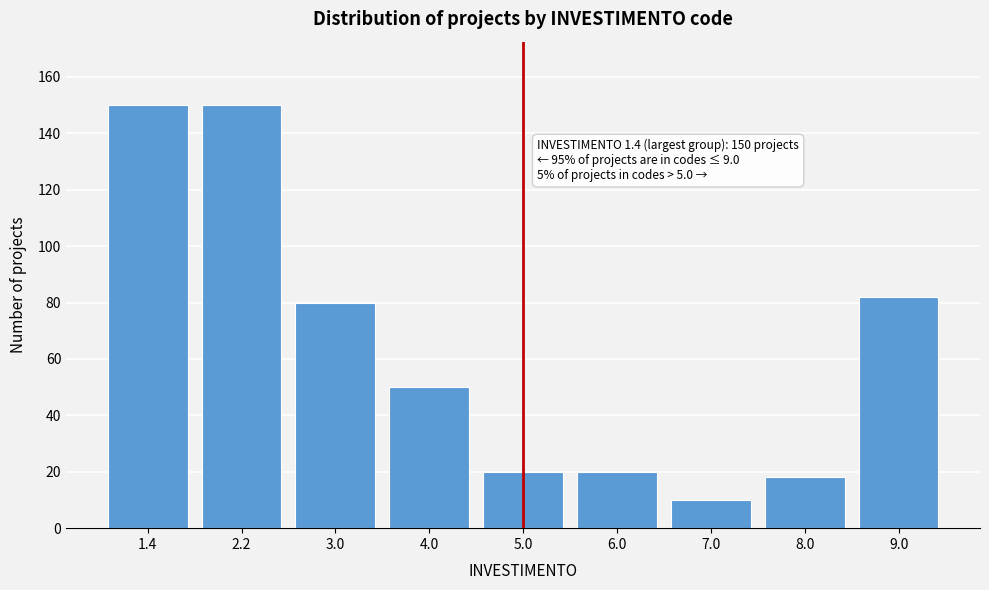

Reading right to left, list all the values displayed in this chart.

9.0=82	8.0=18	7.0=10	6.0=20	5.0=20	4.0=50	3.0=80	2.2=150	1.4=150